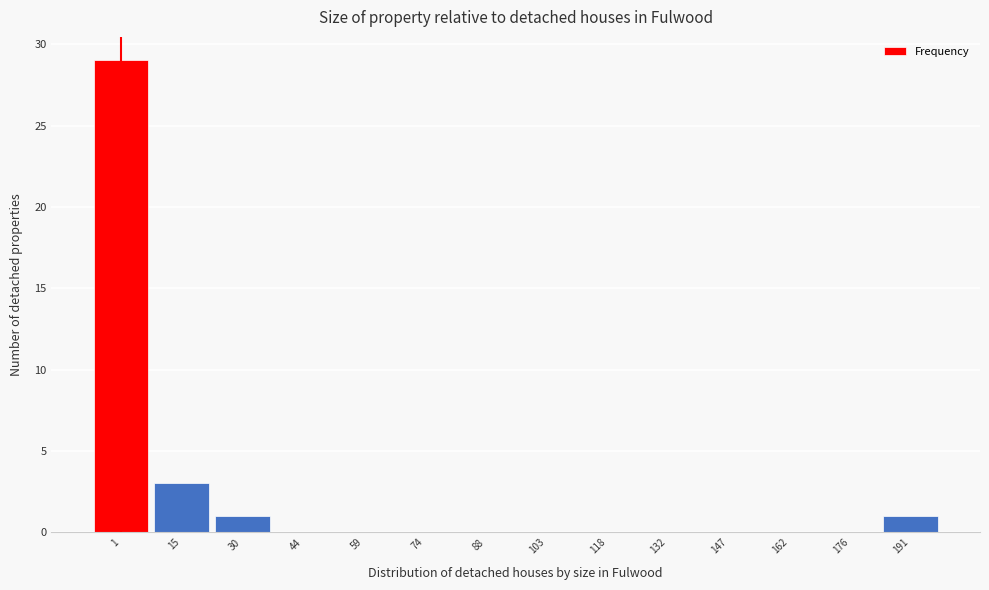

Reading left to right, what are all the values shown in this chart?

1=29	15=3	30=1	44=0	59=0	74=0	88=0	103=0	118=0	132=0	147=0	162=0	176=0	191=1